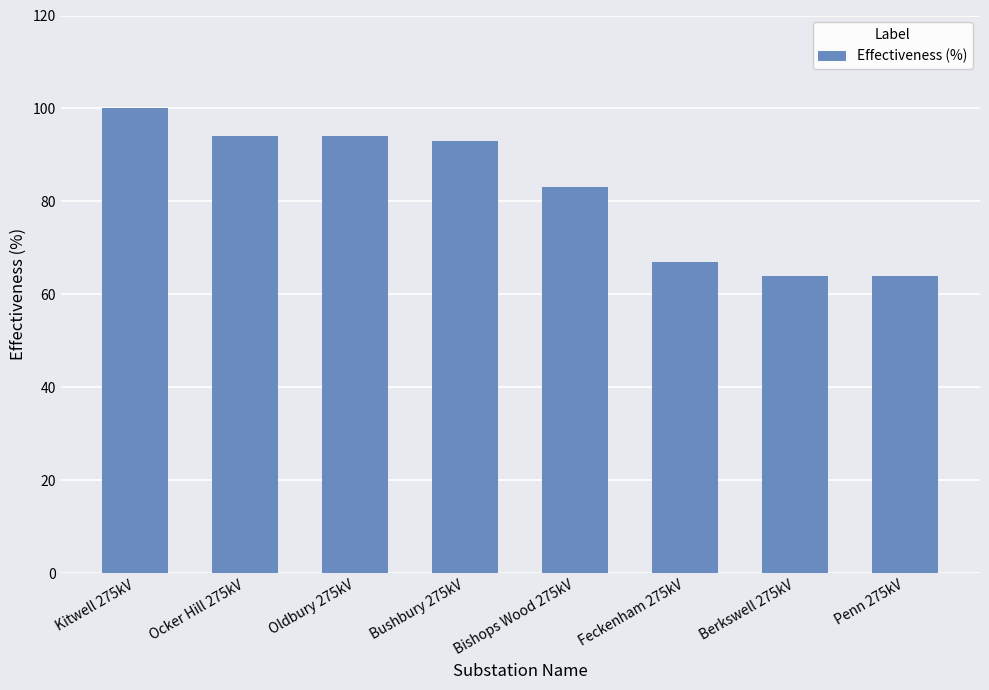

What is the smallest value displayed?

64